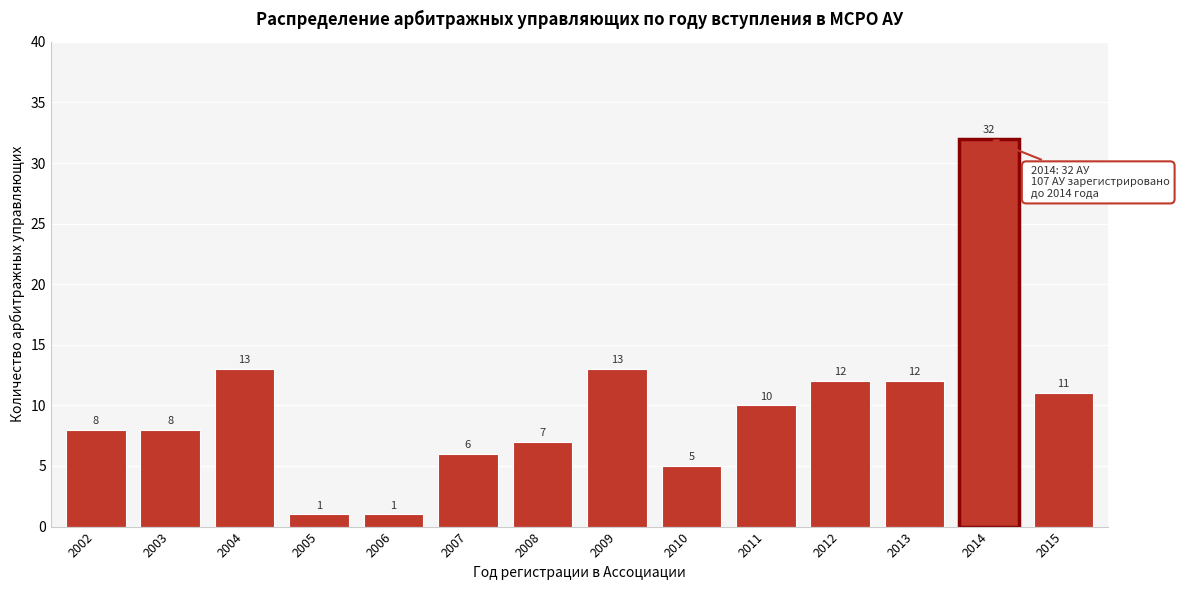

Reading left to right, extract all data points from this chart.

2002=8	2003=8	2004=13	2005=1	2006=1	2007=6	2008=7	2009=13	2010=5	2011=10	2012=12	2013=12	2014=32	2015=11